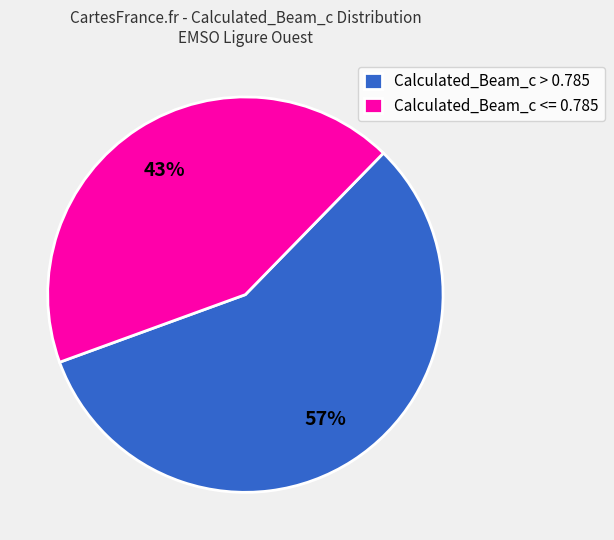

To the nearest percent, what percentage of the pie is Calculated_Beam_c <= 0.785?

43%